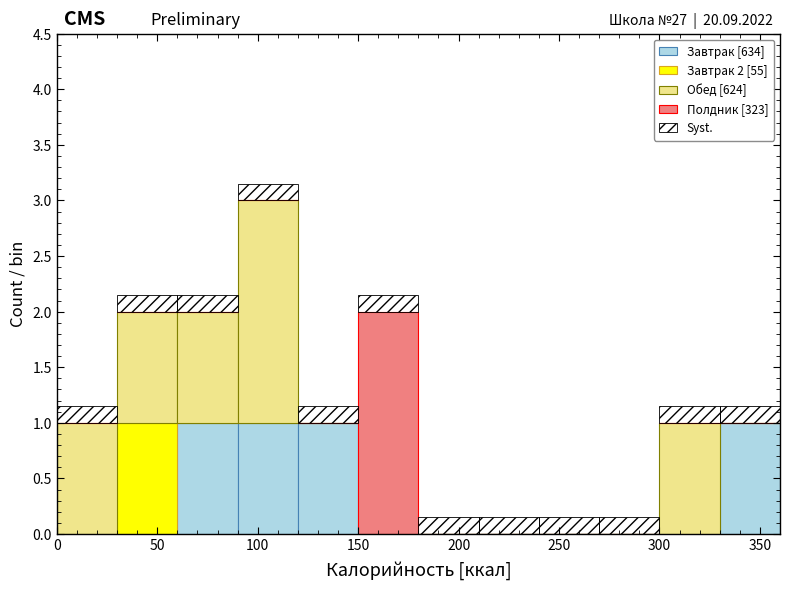

Which range on the x-axis has the tallest stacked bar (by total height)?

90 to 120